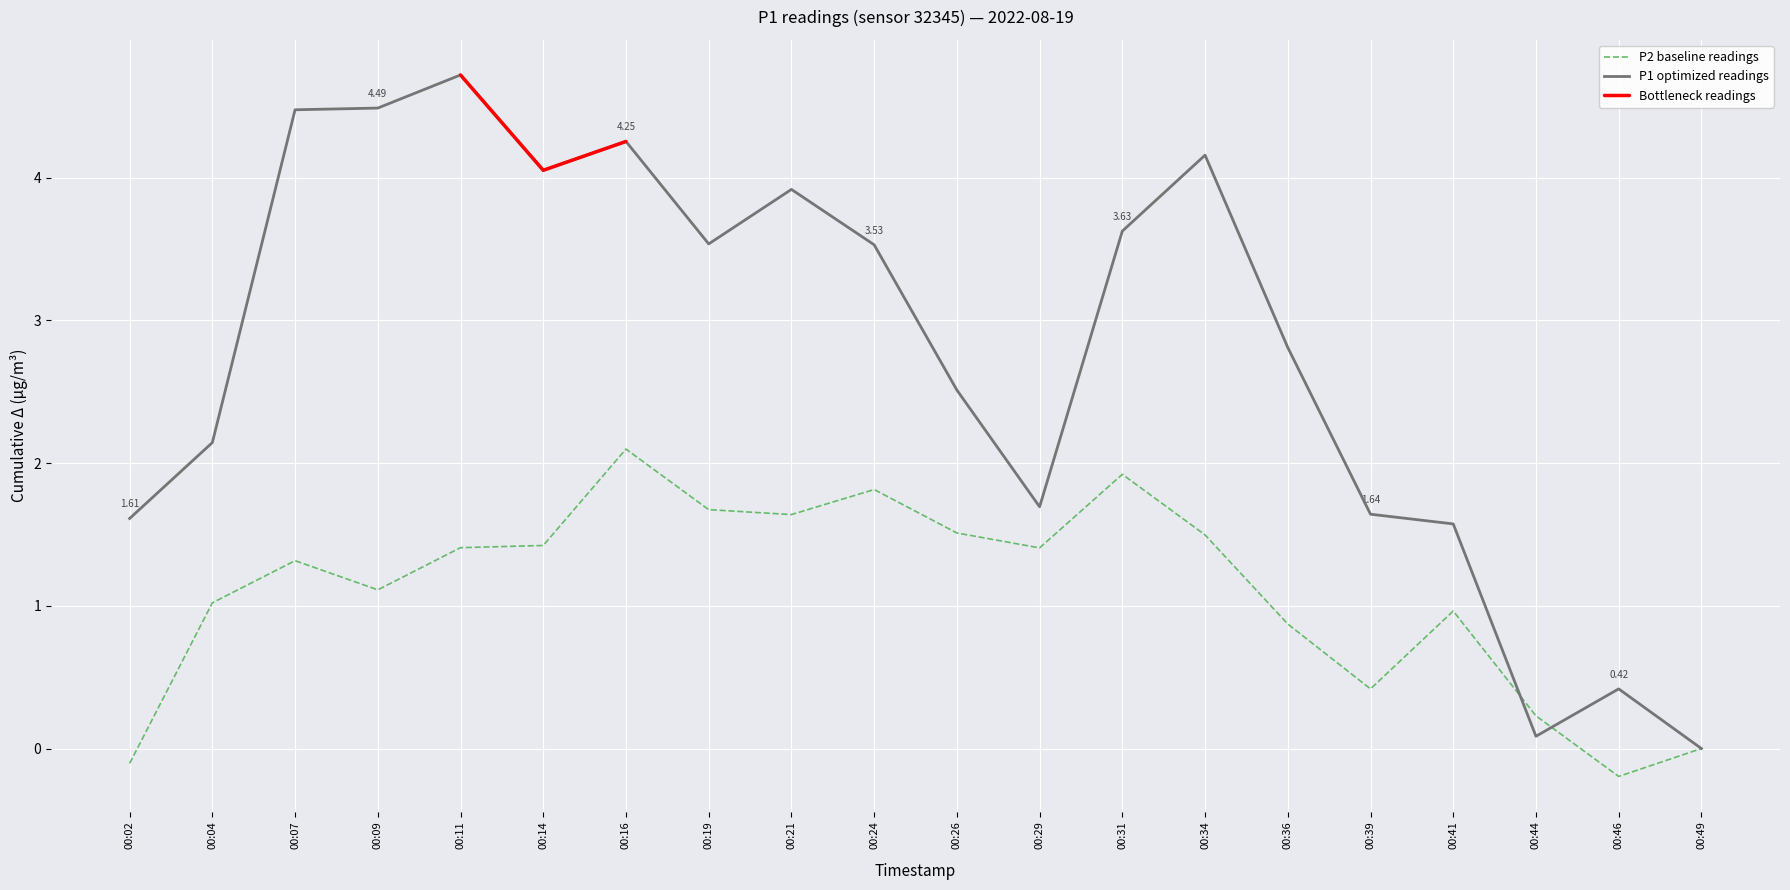

Which series has the largest total across all categories?

P1